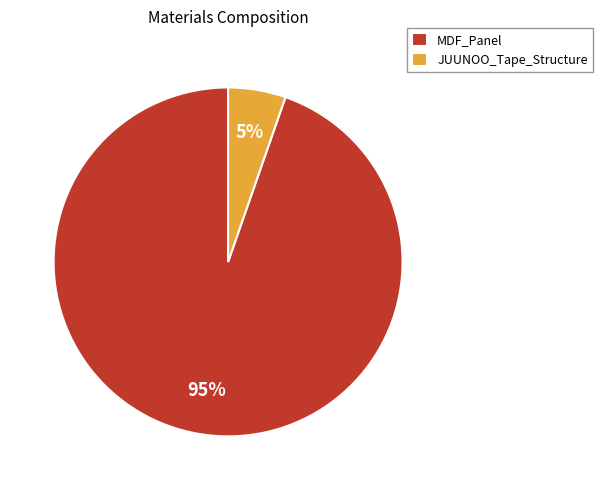

What percentage is the MDF_Panel slice, to the nearest percent?

95%